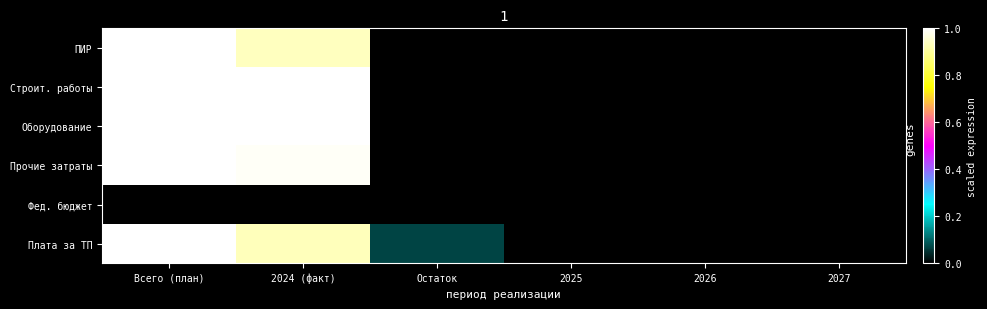

At 2026, list the series in order from largest to smallest.

ПИР, Строит. работы, Оборудование, Прочие затраты, Фед. бюджет, Плата за ТП